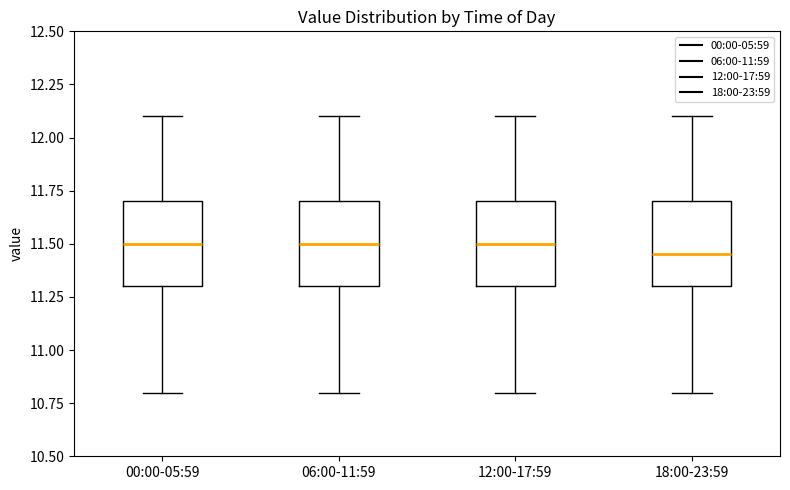

Reading left to right, read every box against the y-axis: the position of its median line, the range the box covers, and the ends of its whiskers. The values are not printed on the chart, so give them approximately, as read against the axis.

00:00-05:59: median 11.50, box 11.30 to 11.70, whiskers 10.80 to 12.10
06:00-11:59: median 11.50, box 11.30 to 11.70, whiskers 10.80 to 12.10
12:00-17:59: median 11.50, box 11.30 to 11.70, whiskers 10.80 to 12.10
18:00-23:59: median 11.45, box 11.30 to 11.70, whiskers 10.80 to 12.10